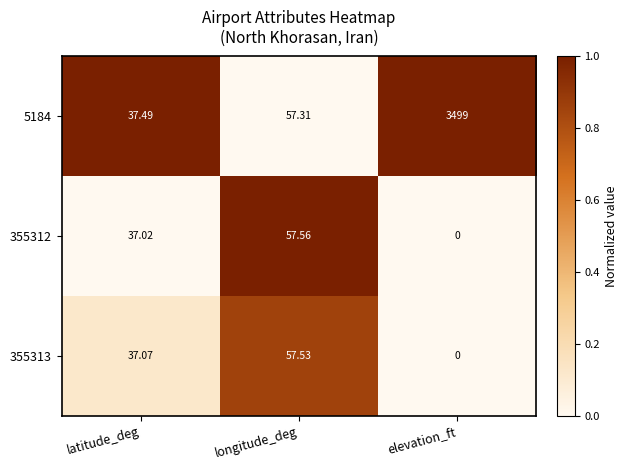

List the labels in order of 355312 value, largest first.

longitude_deg, latitude_deg, elevation_ft